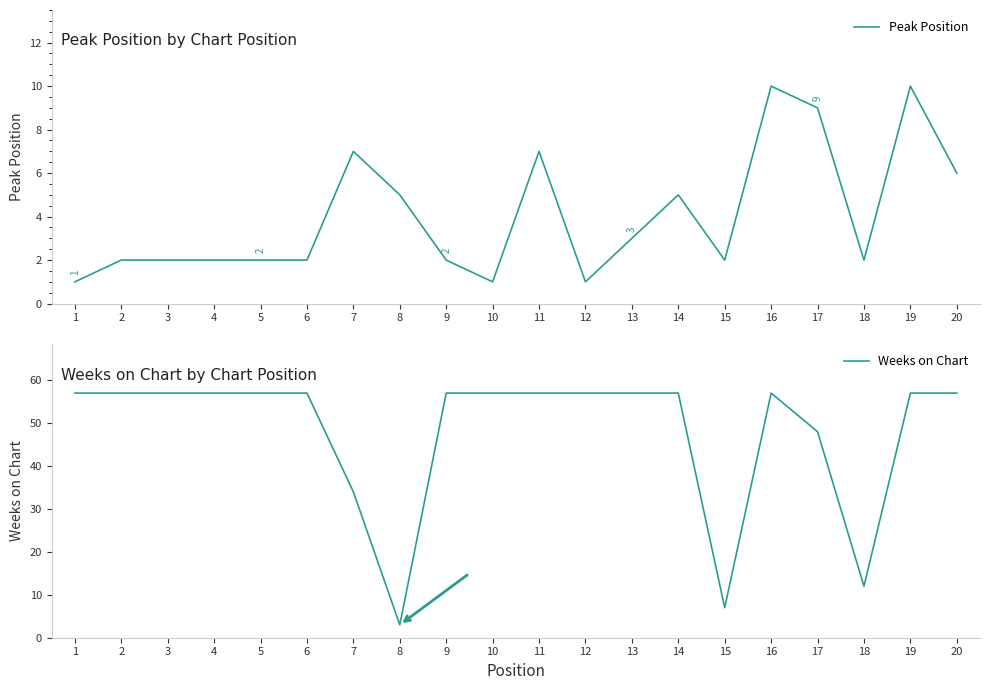

Reading left to right, extract all data points from this chart.

Peak Position: 1=1	2=2	3=2	4=2	5=2	6=2	7=7	8=5	9=2	10=1	11=7	12=1	13=3	14=5	15=2	16=10	17=9	18=2	19=10	20=6
Weeks on Chart: 1=57	2=57	3=57	4=57	5=57	6=57	7=34	8=3	9=57	10=57	11=57	12=57	13=57	14=57	15=7	16=57	17=48	18=12	19=57	20=57